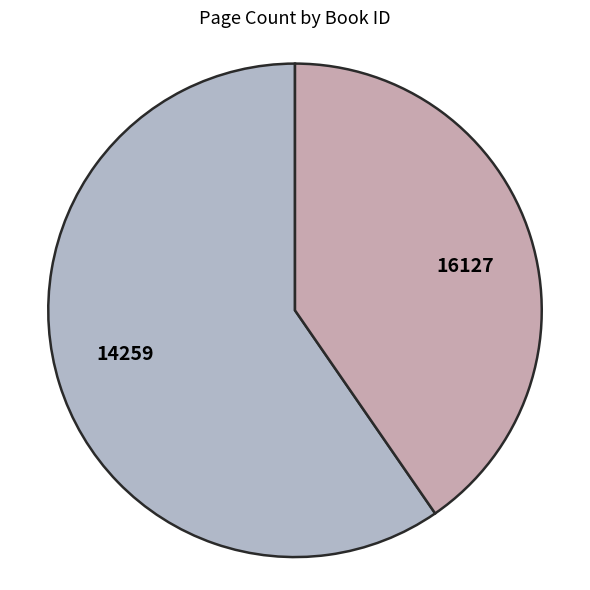

Which has a higher value, 14259 or 16127?

14259